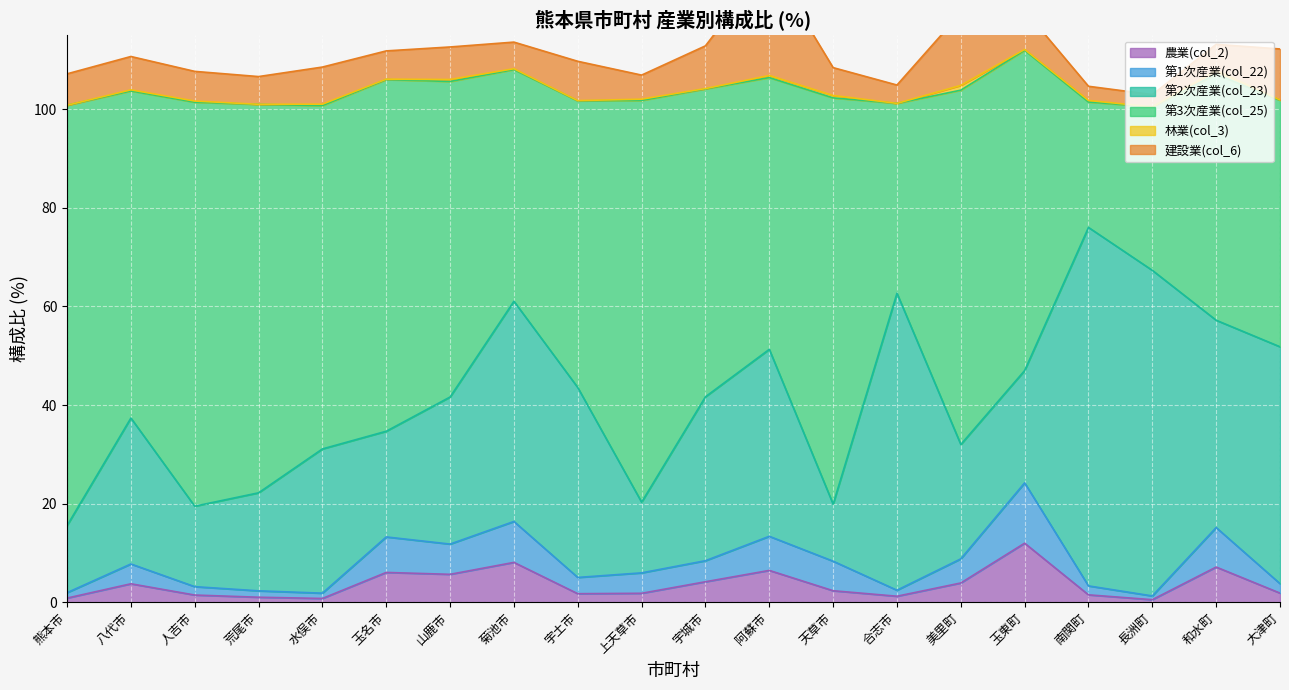

At which label does 農業(col_2) reach its peak?

玉東町